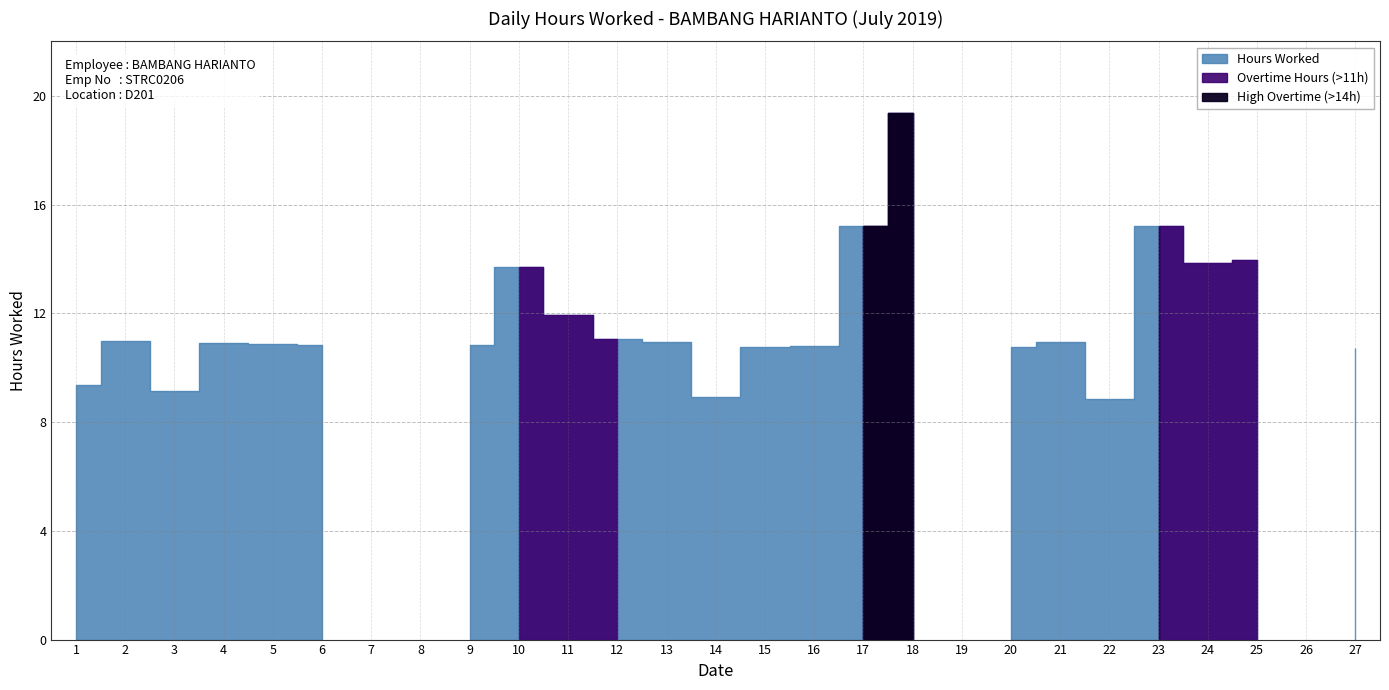

What is the sum of the values at 24 and 1?

23.2